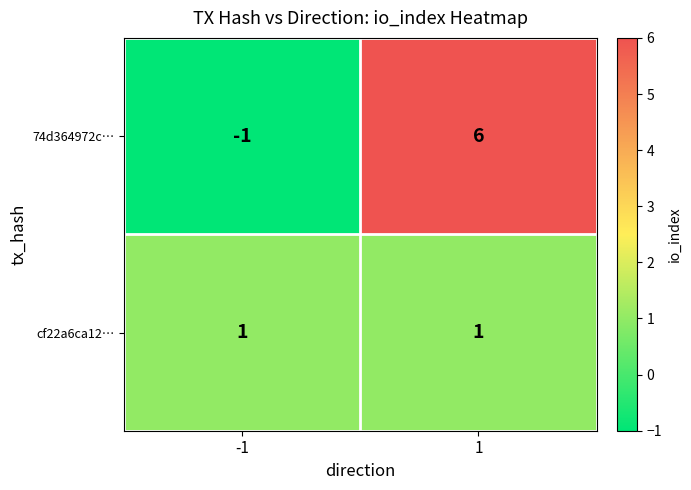

Which series has the largest total across all categories?

74d364972c…